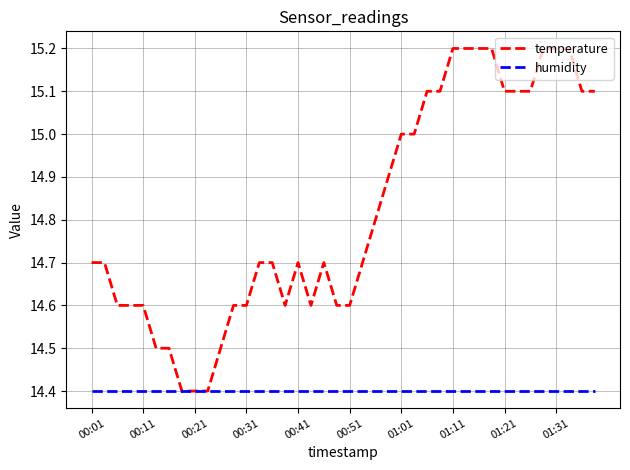

Which series has the largest total across all categories?

temperature